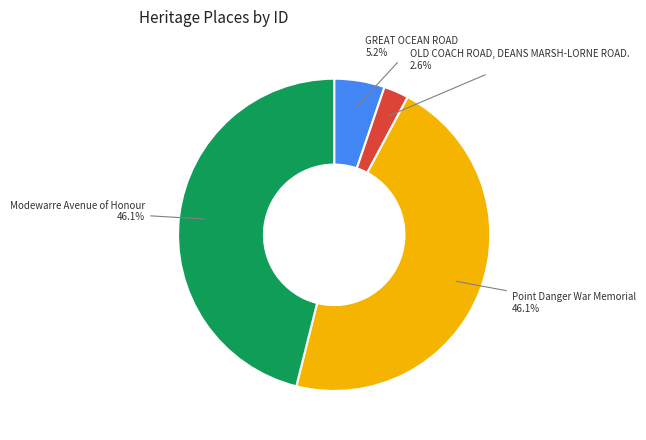

Count the number of slices in the pie.

4